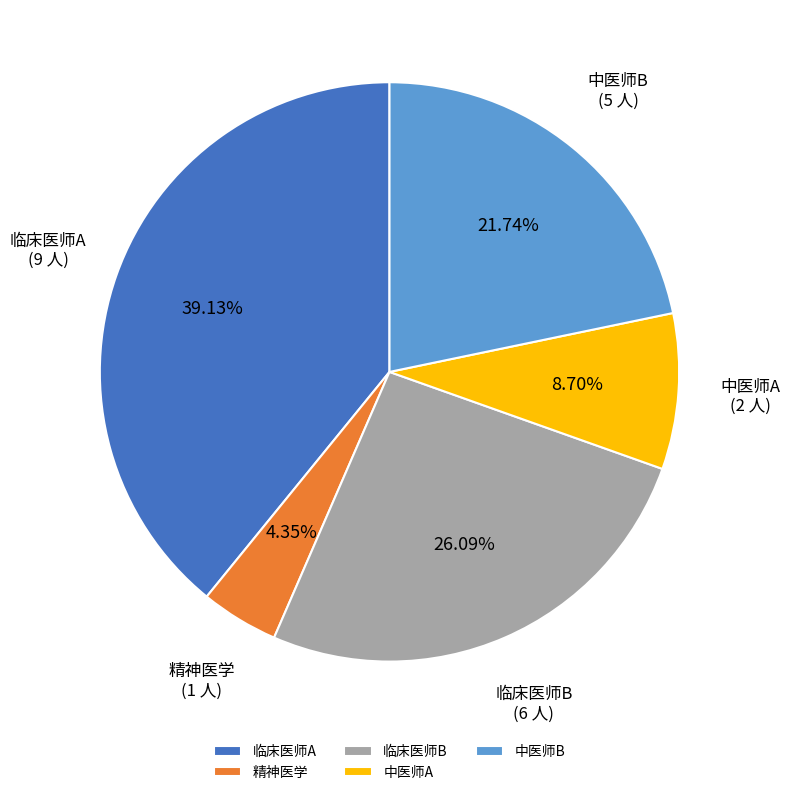

Count the number of slices in the pie.

5